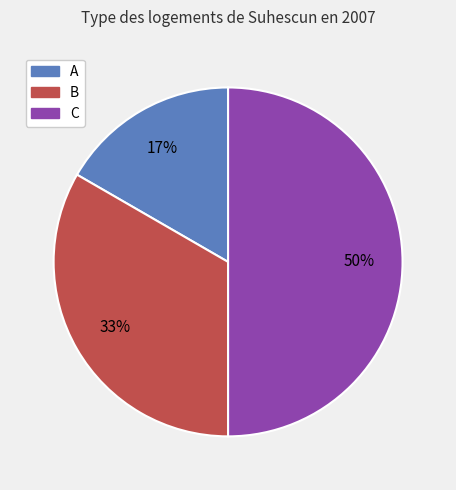

Which category has the biggest portion of the pie?

C